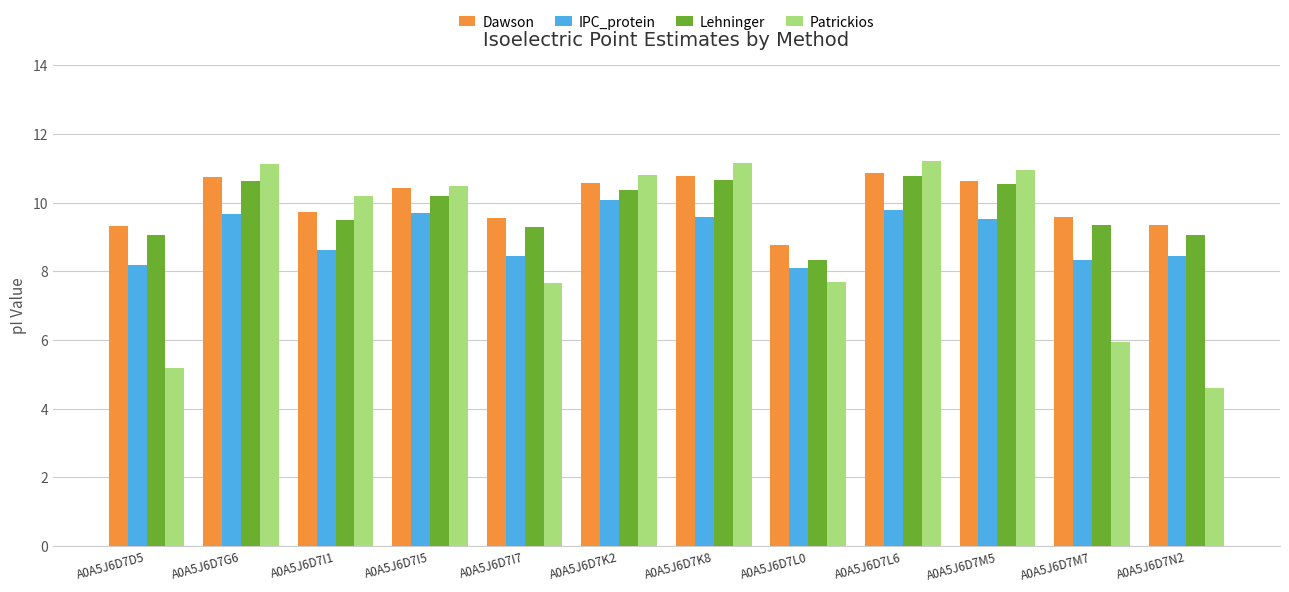

What is the label of the 11th bar from the right?

A0A5J6D7G6